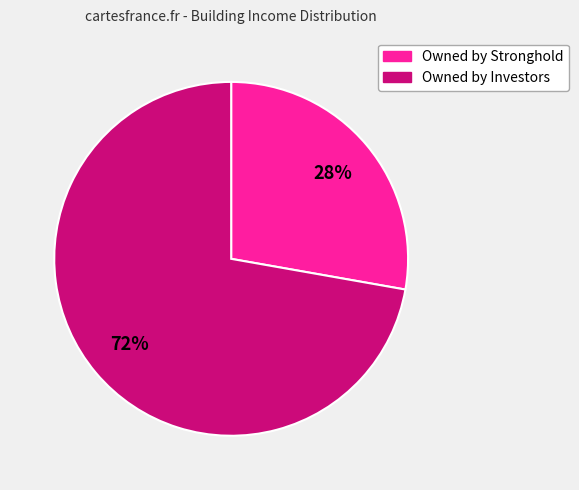

Do Owned by Investors and Owned by Stronghold together represent more than half of the pie?

Yes